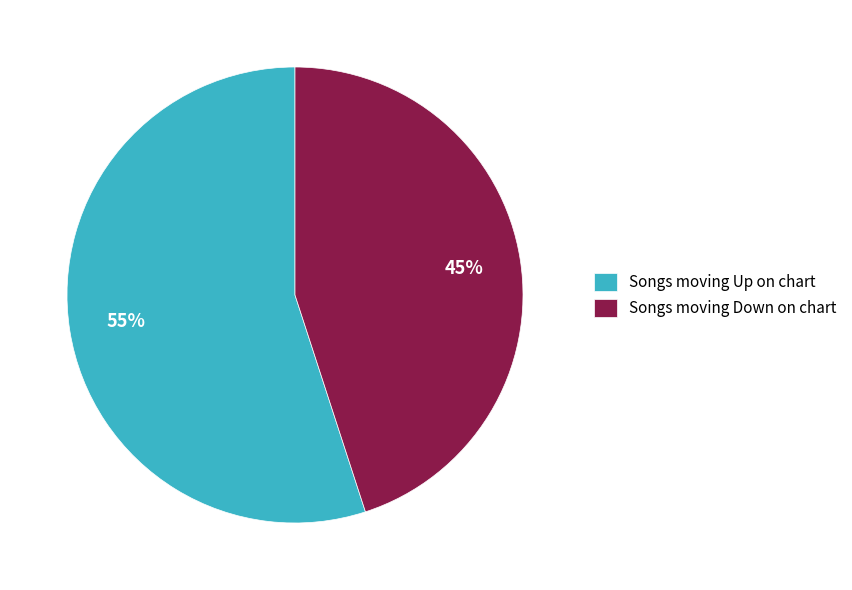

Is it true that Songs moving Up on chart is 55% of the pie?

True